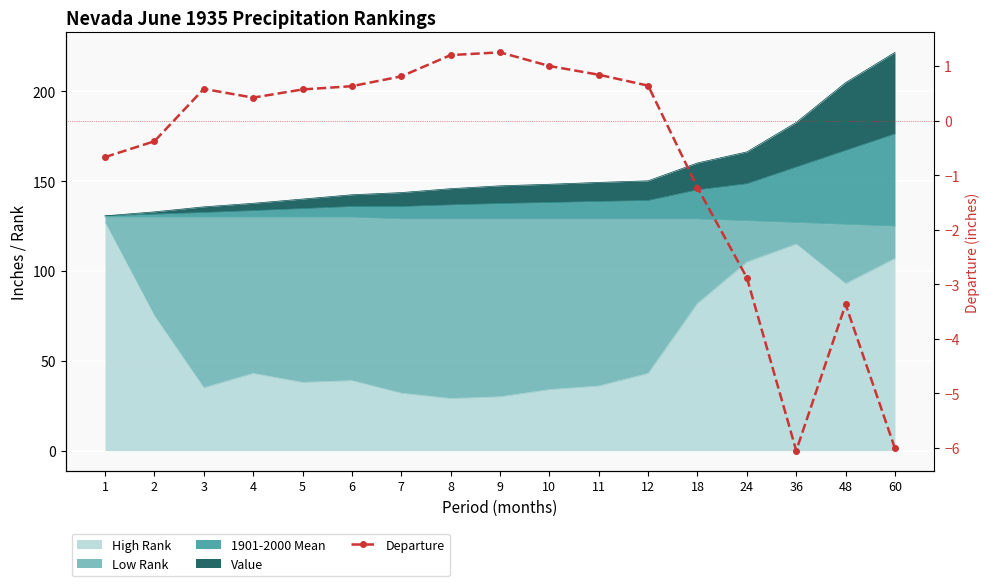

What is the value of the 4th point from the left?

0.4